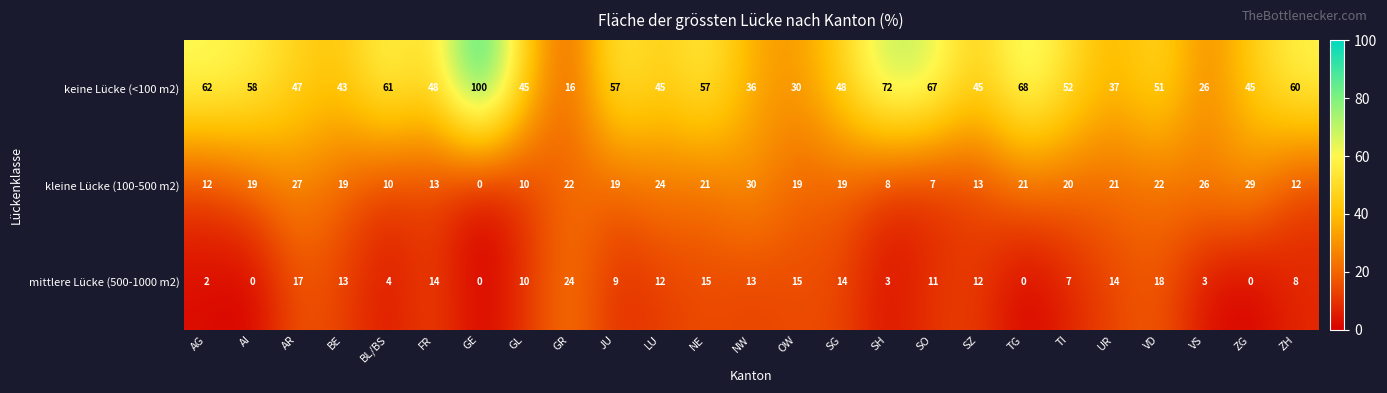

What is the total value across all series at BE?

75